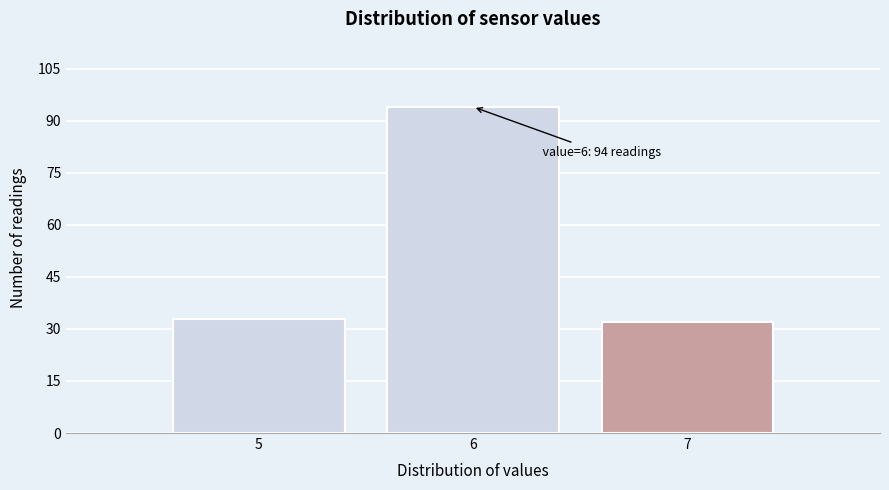

Reading left to right, transcribe all the data shown in this chart.

5=33	6=94	7=32